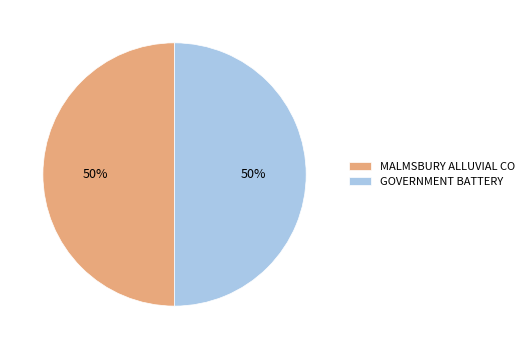

Combined, do MALMSBURY ALLUVIAL CO and GOVERNMENT BATTERY account for over 50%?

Yes